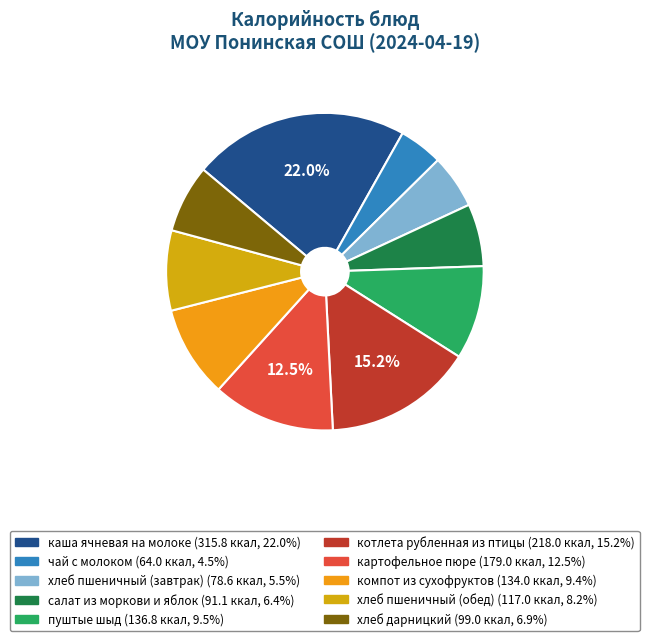

To the nearest percent, what is the average slice percentage?

10%